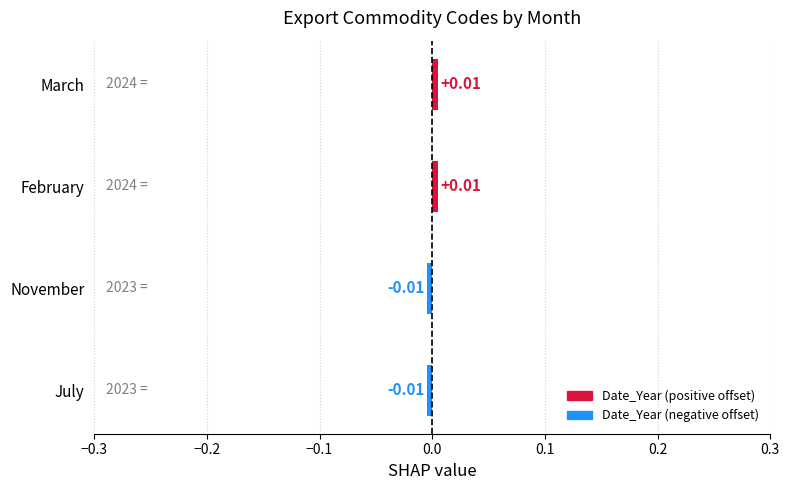

Between February and July, which is larger?

February